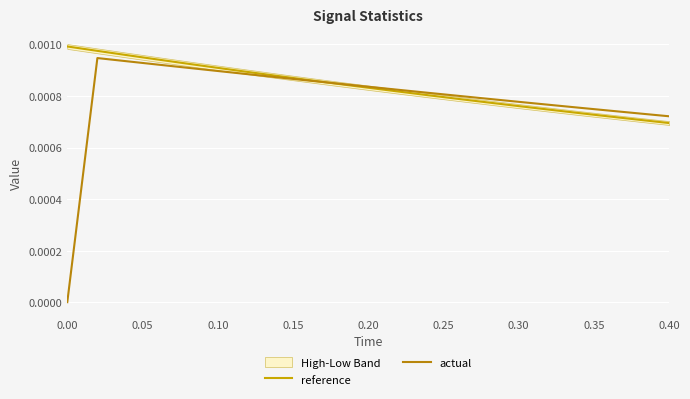

Is the value of actual at 19 greater than the value of reference at 0.10?

No